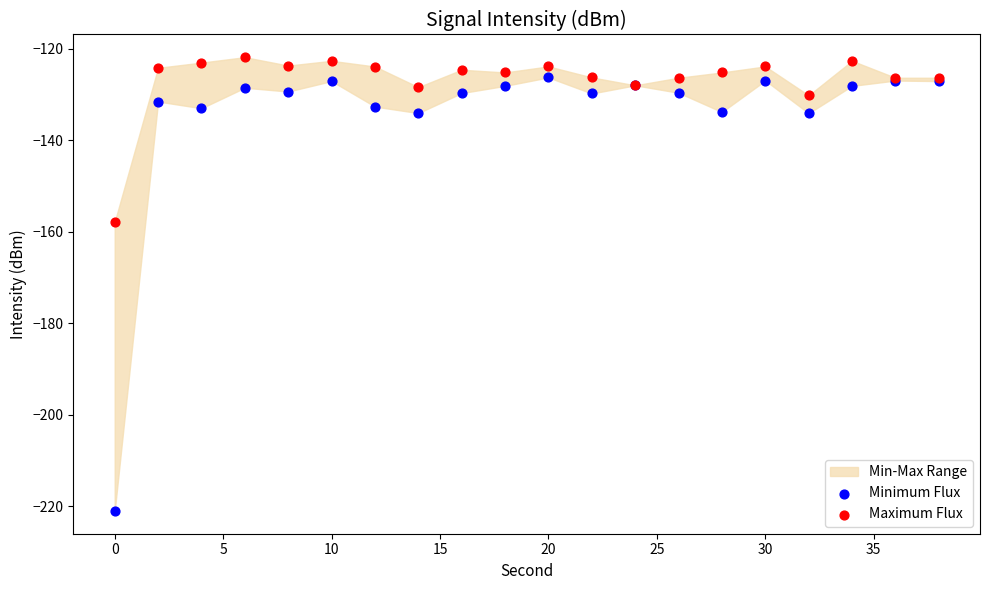

What is the X range (max minus min) for the scatter plot?

38.0